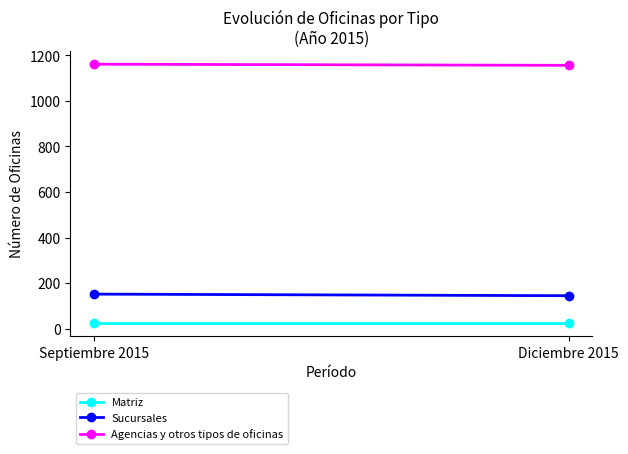

Count the number of categories in the chart.

2